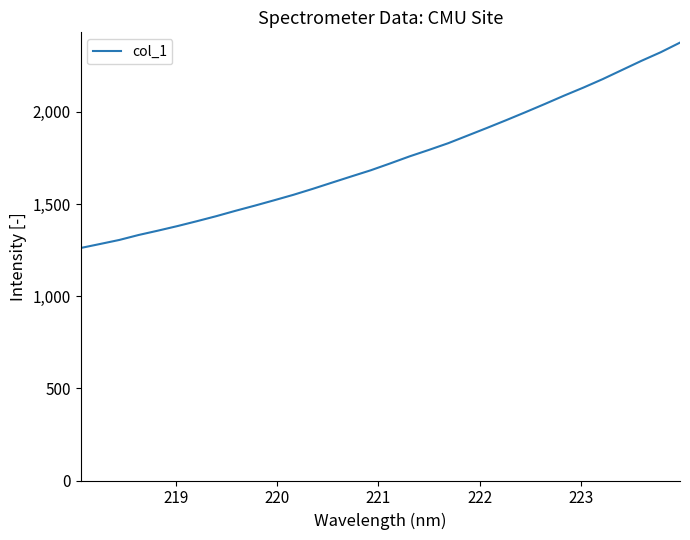

What is the minimum value shown in the chart?

1261.0